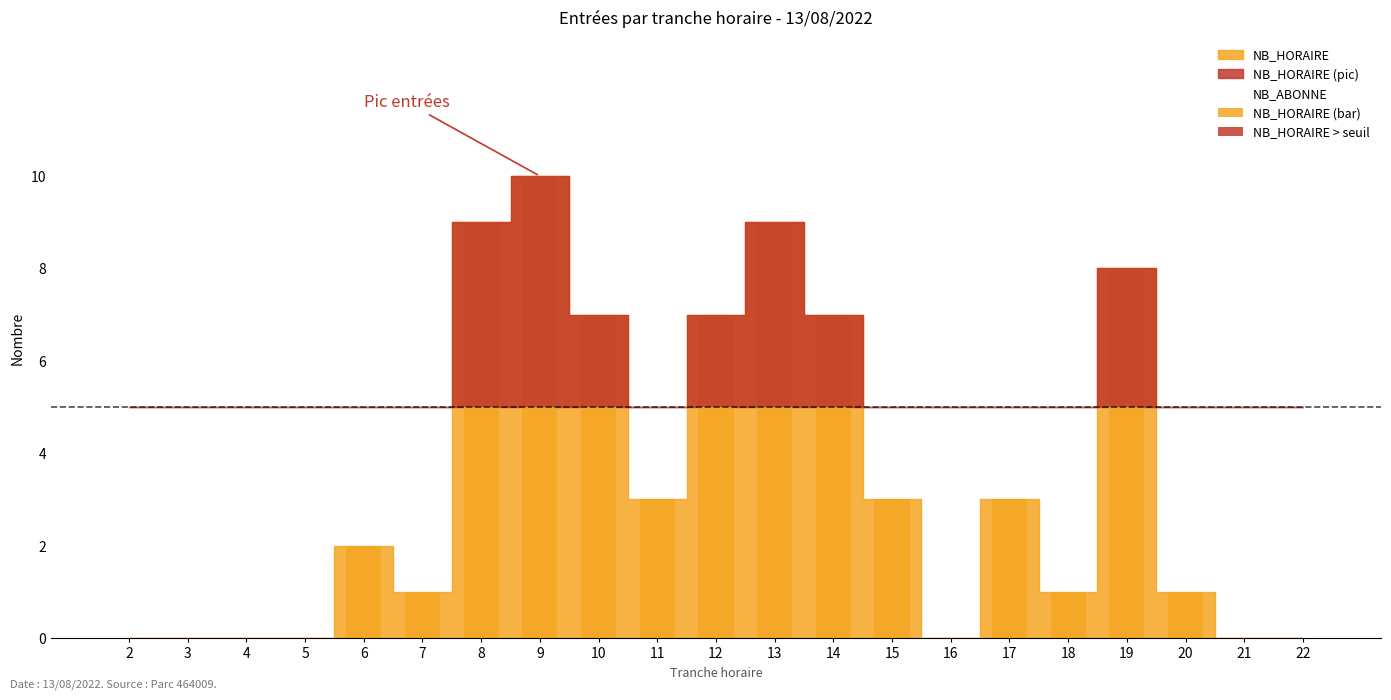

Reading left to right, what are all the values shown in this chart?

NB_HORAIRE (bar): 0	0	0	0	2	1	9	10	7	3	7	9	7	3	0	3	1	8	1	0	0
NB_HORAIRE > seuil: 0	0	0	0	0	0	4	5	2	0	2	4	2	0	0	0	0	3	0	0	0